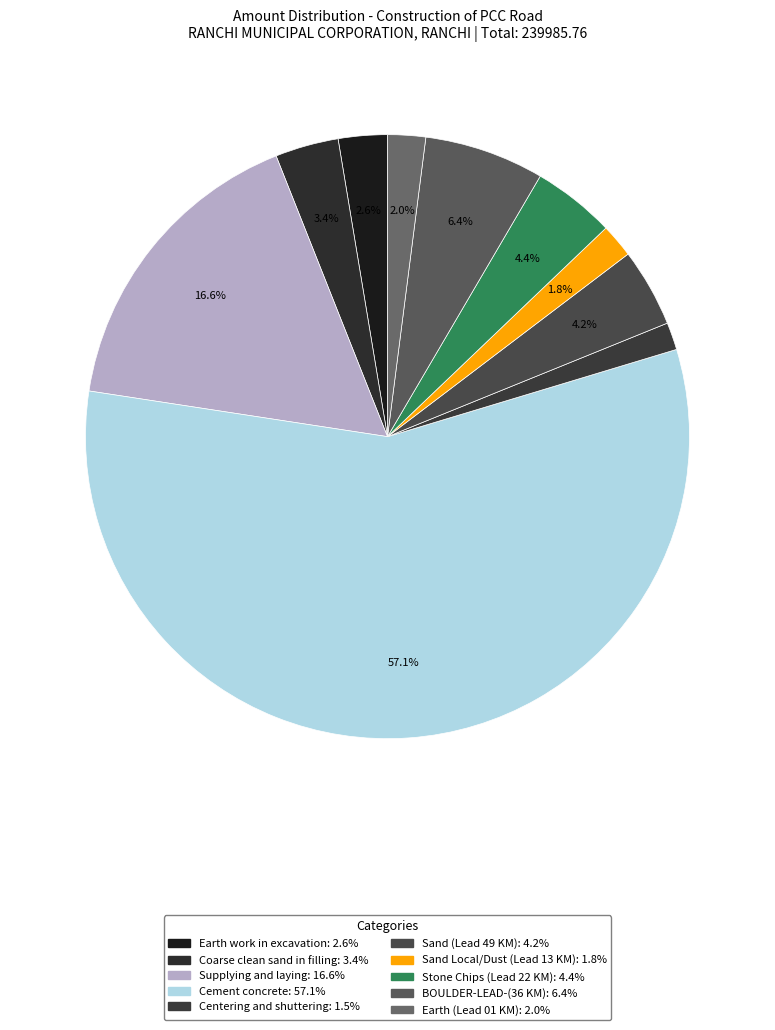

Is it true that Cement concrete is 57% of the pie?

True